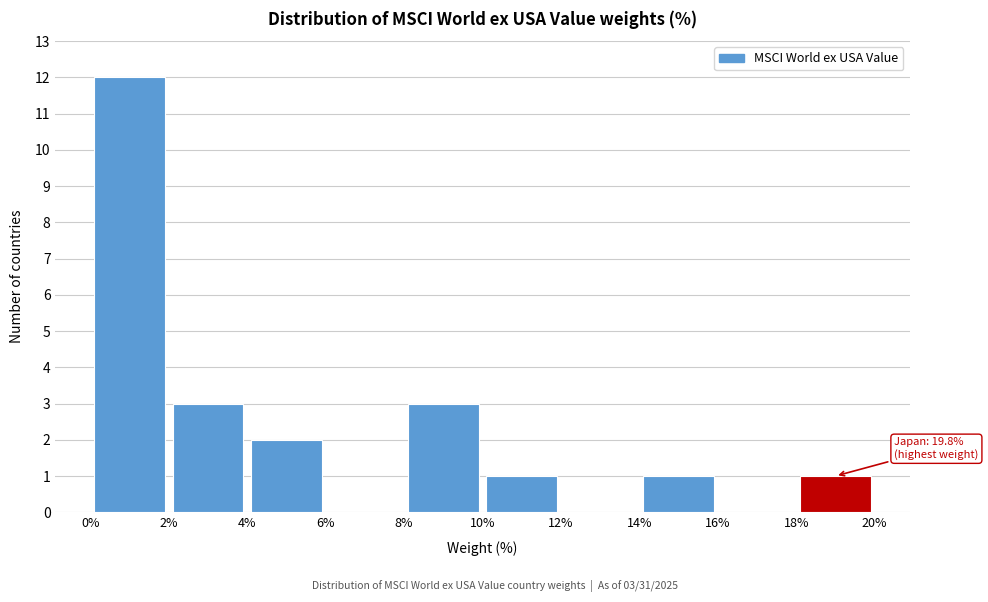

Over which range of the x-axis is the bar tallest?

0% to 2%